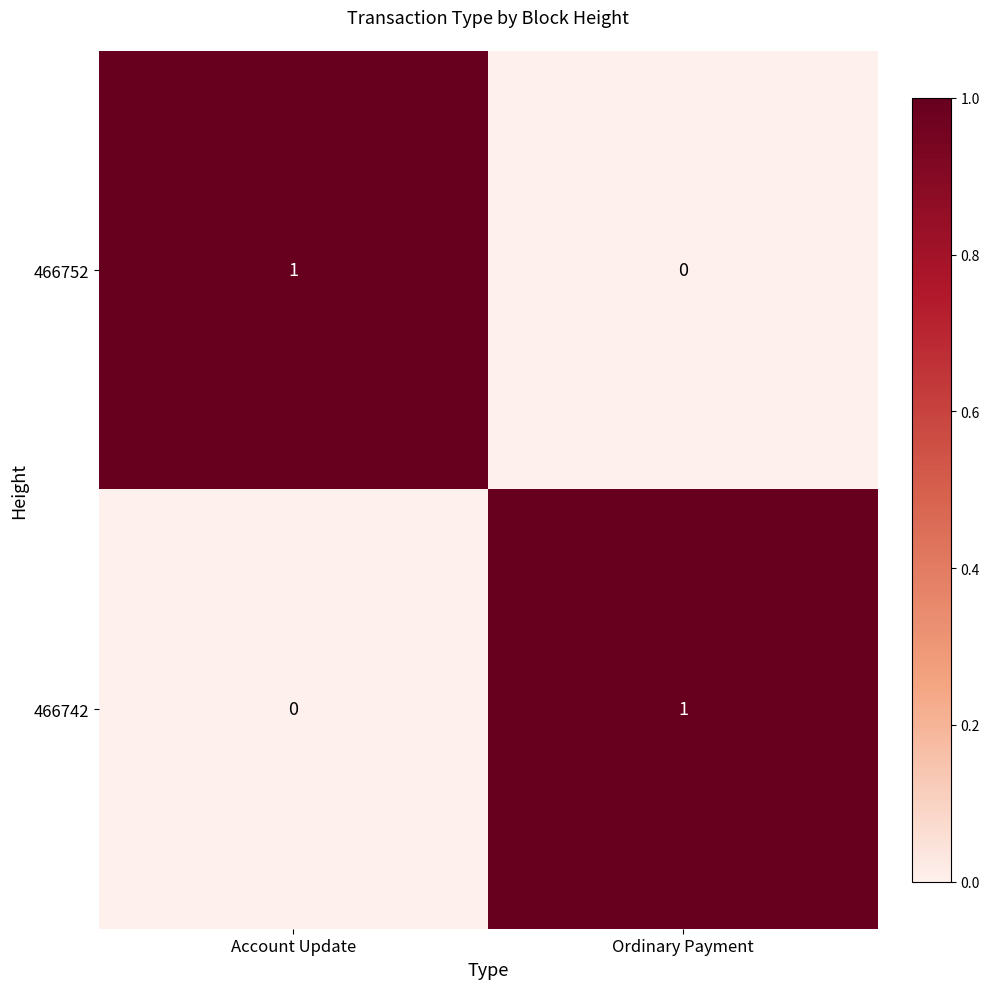

At how many categories does at least one series exceed 0?

2